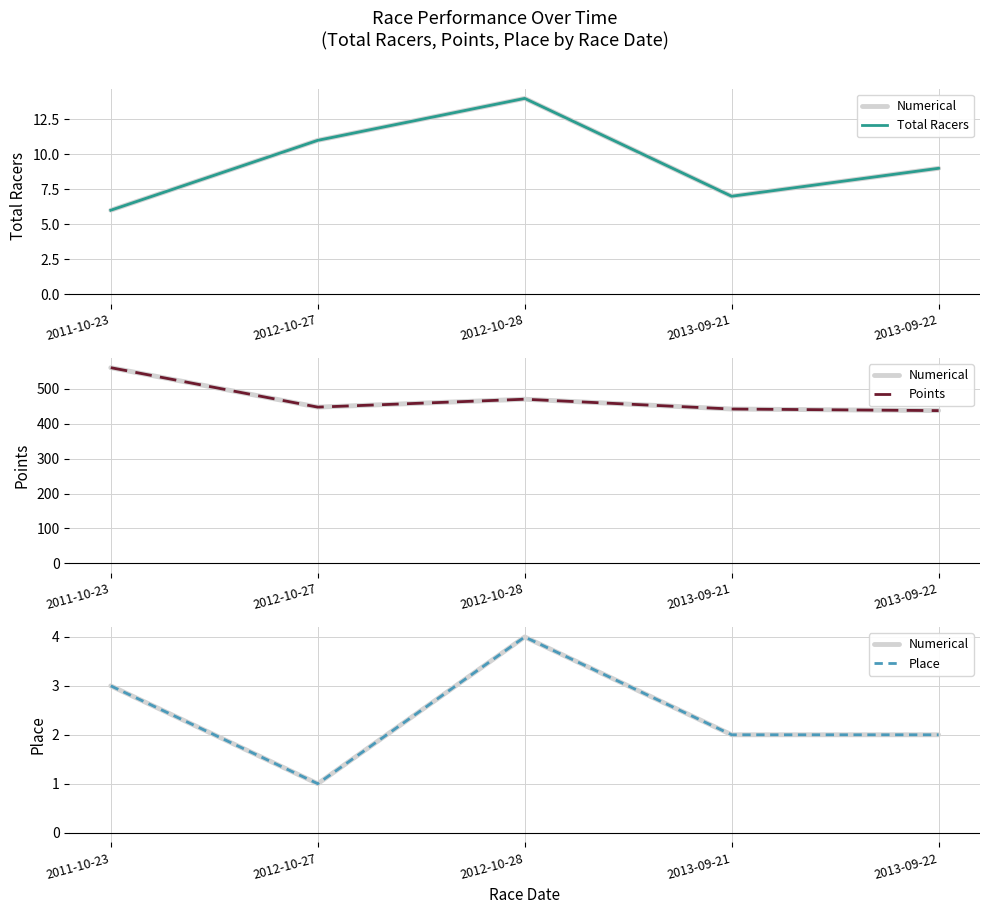

Reading left to right, list all the values displayed in this chart.

Numerical: 3.0	1.0	4.0	2.0	2.0
Total Racers: 6.0	11.0	14.0	7.0	9.0
Points: 560.4	447.5	470.1	442.0	437.5
Place: 3.0	1.0	4.0	2.0	2.0